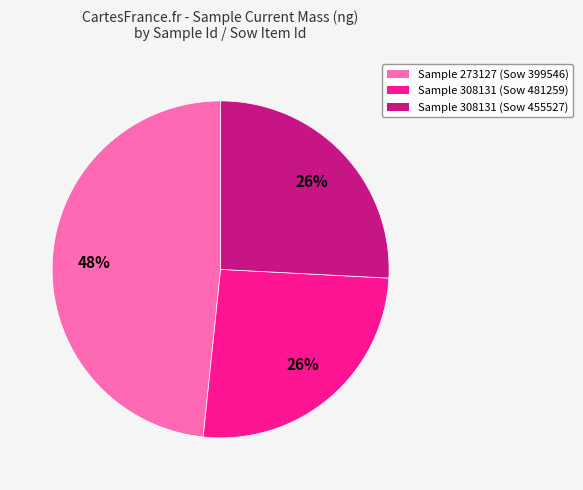

Is there a majority slice in this chart?

No